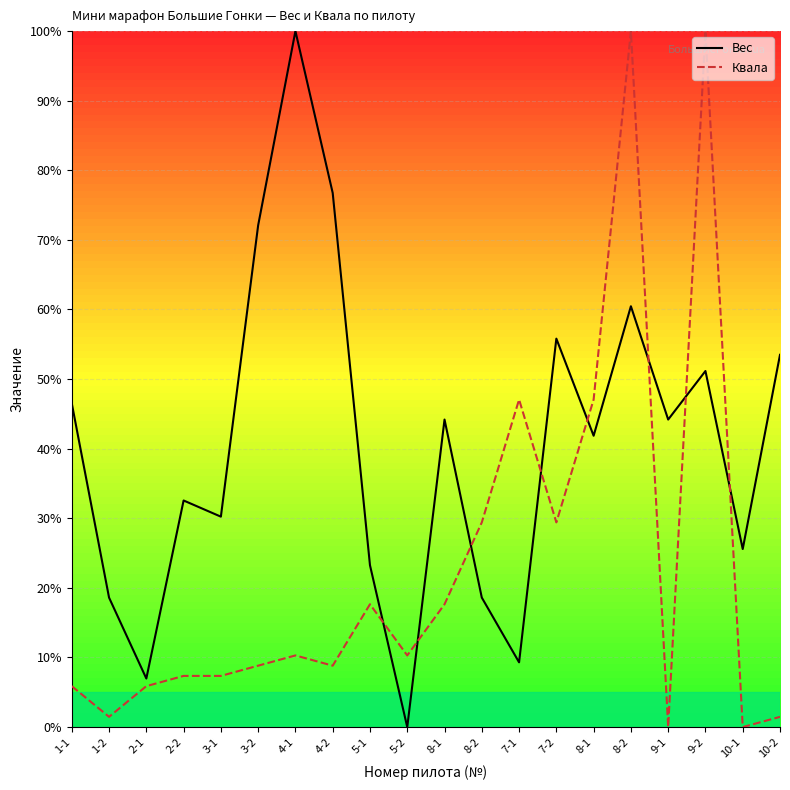

How many lines are shown in the chart?

2